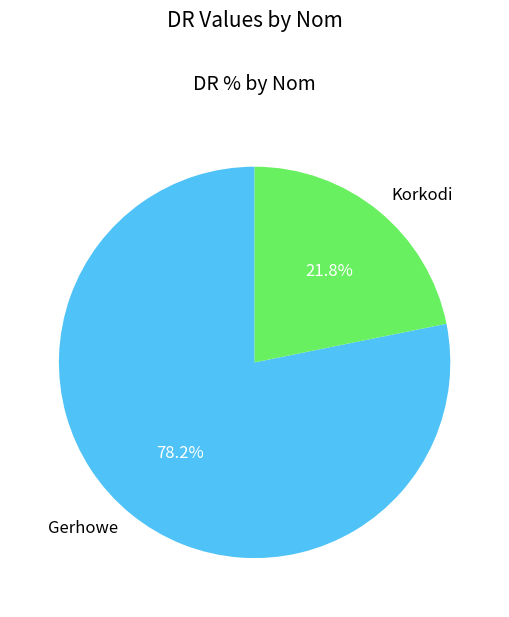

Rank the categories by value from highest to lowest.

Gerhowe, Korkodi